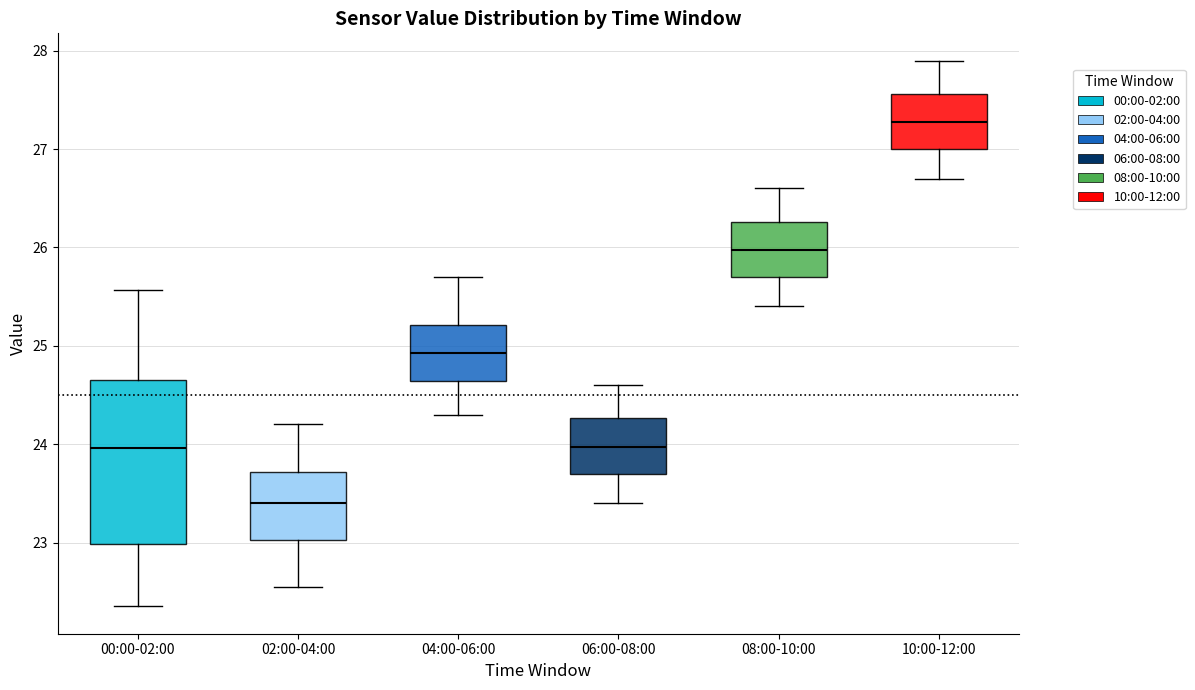

Reading left to right, read every box against the y-axis: the position of its median line, the range the box covers, and the ends of its whiskers. The values are not printed on the chart, so give them approximately, as read against the axis.

00:00-02:00: median 24.0, box 23.0 to 24.7, whiskers 22.4 to 25.6
02:00-04:00: median 23.4, box 23.0 to 23.7, whiskers 22.6 to 24.2
04:00-06:00: median 24.9, box 24.6 to 25.2, whiskers 24.3 to 25.7
06:00-08:00: median 24.0, box 23.7 to 24.3, whiskers 23.4 to 24.6
08:00-10:00: median 26.0, box 25.7 to 26.3, whiskers 25.4 to 26.6
10:00-12:00: median 27.3, box 27.0 to 27.6, whiskers 26.7 to 27.9